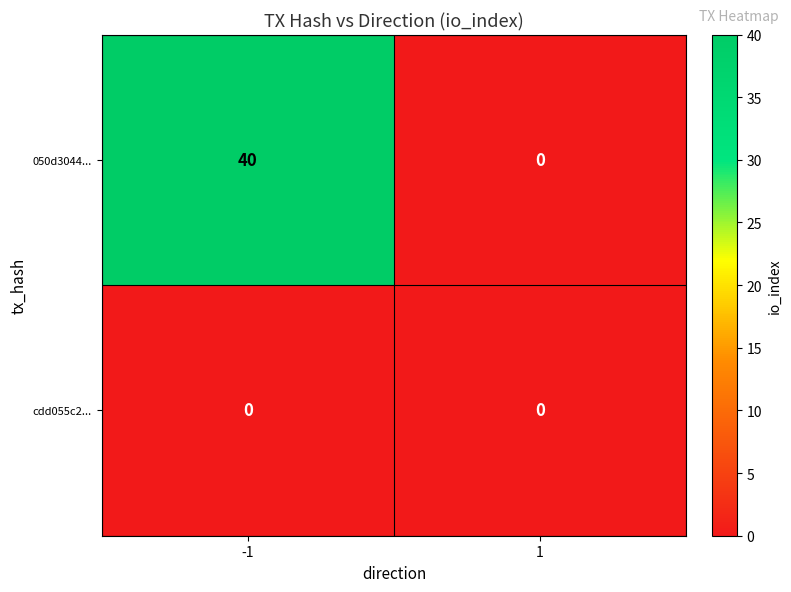

Which series has the largest range (max minus min)?

050d3044...